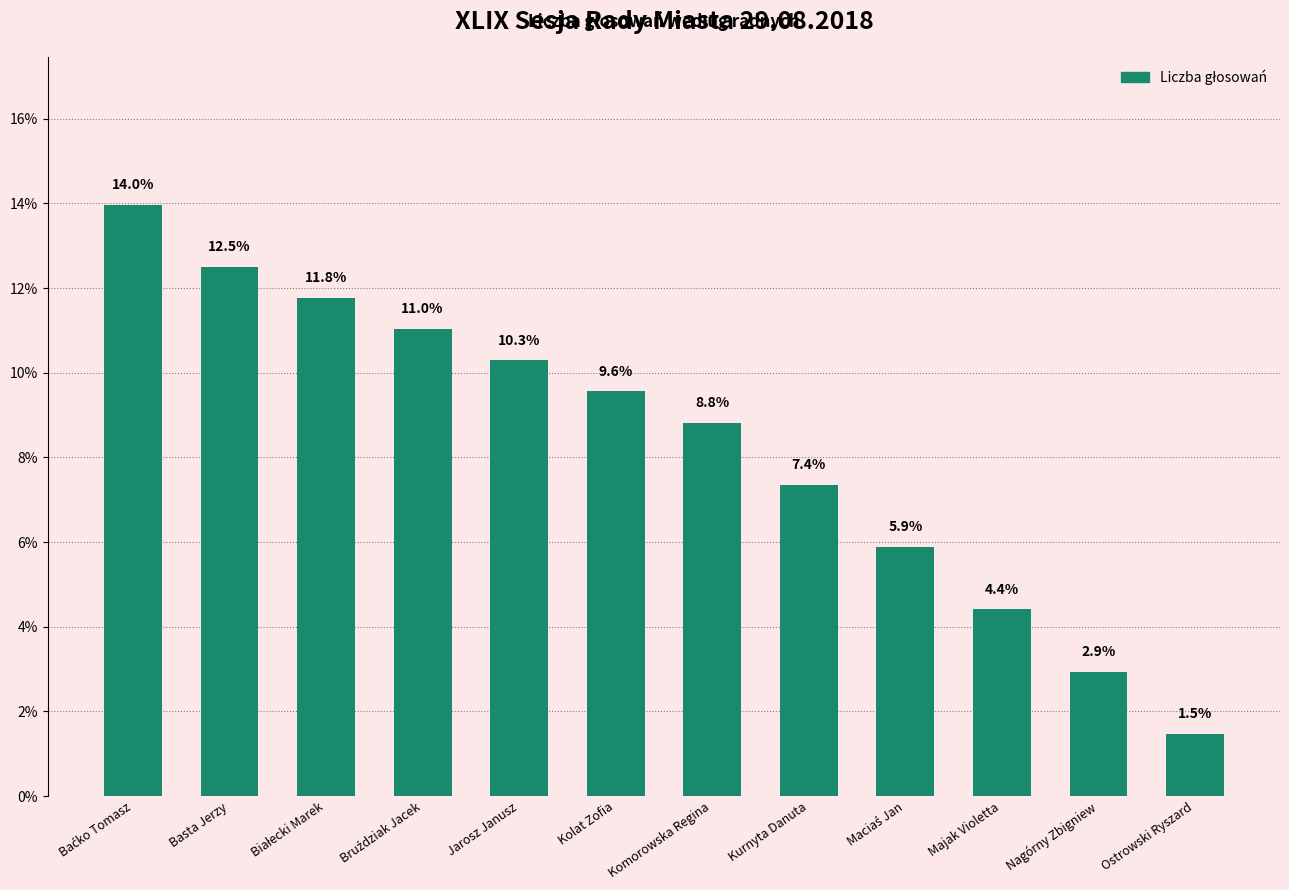

True or false: the data shows 8.8 at Komorowska Regina.

True